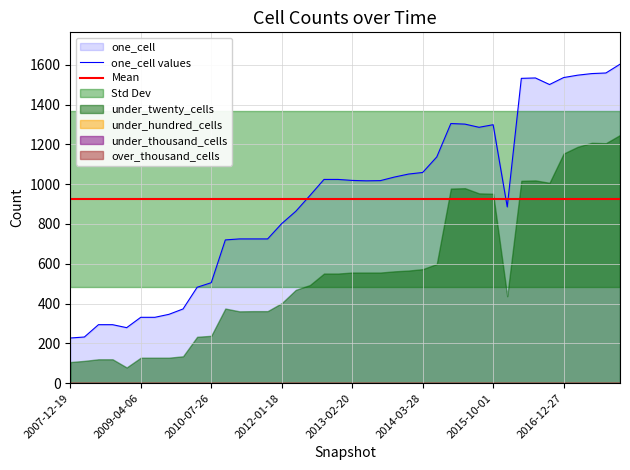

Count the number of categories in the chart.

40